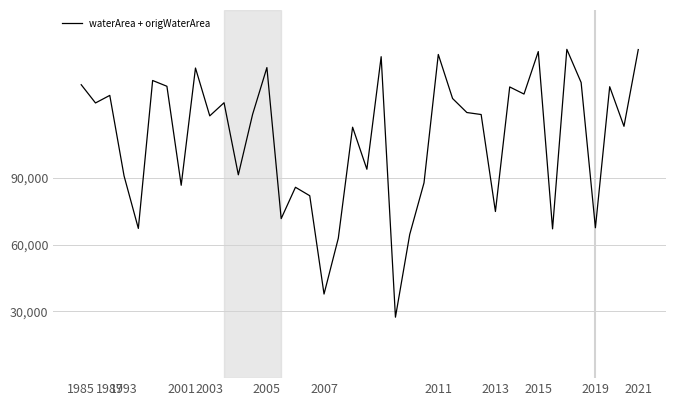

What is the minimum value shown in the chart?

27400.0